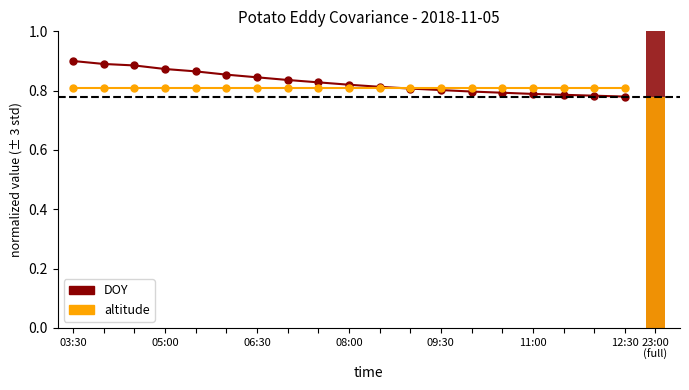

Is it true that DOY equals 1.1 at 14?

False